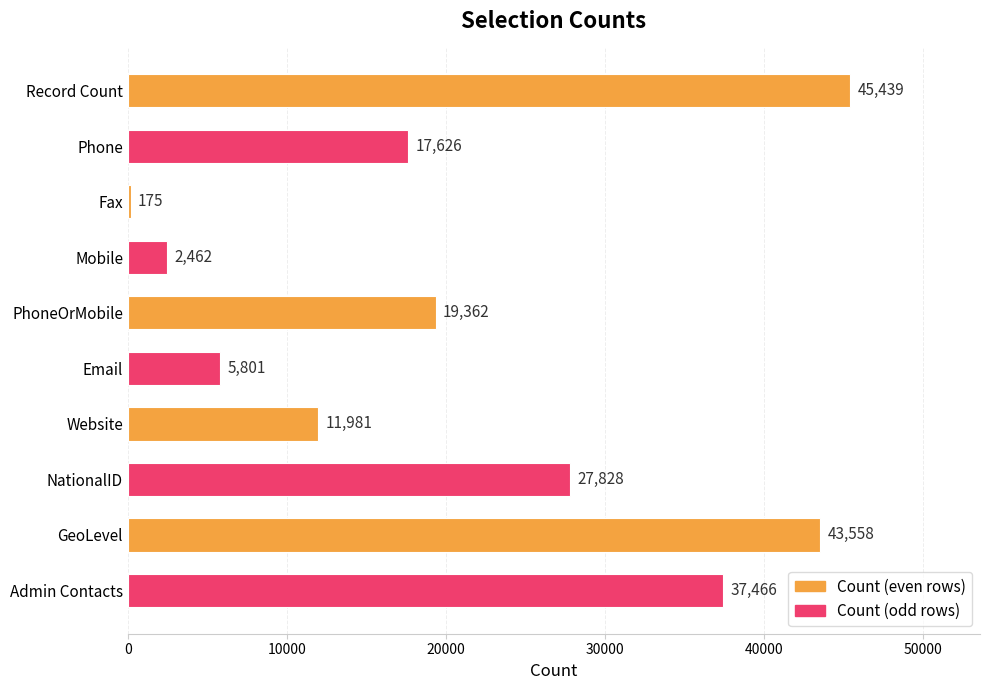

Is it true that the value at Website is 6978?

False